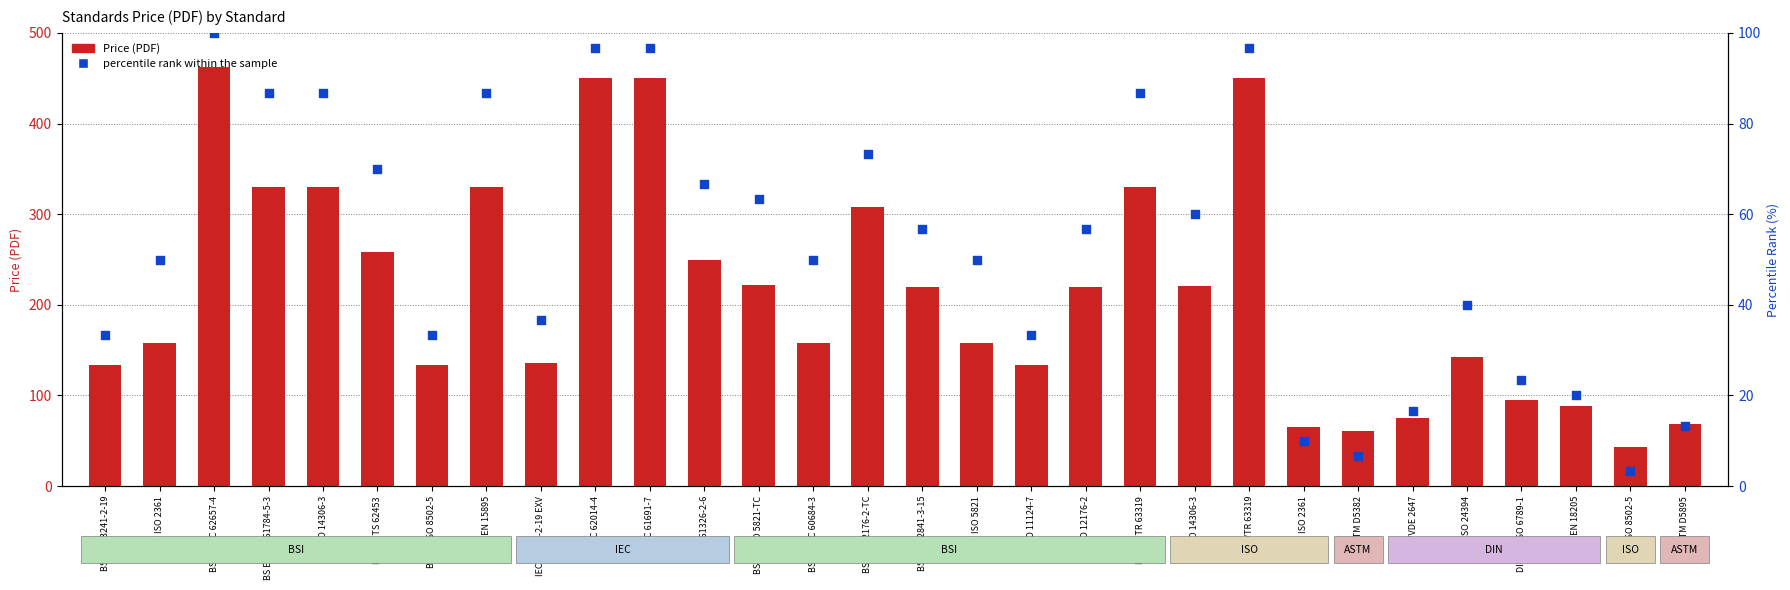

Is the value of percentile rank within the sample at ASTM D5382 greater than the value of Price (PDF) at VDI/VDE 2647?

No